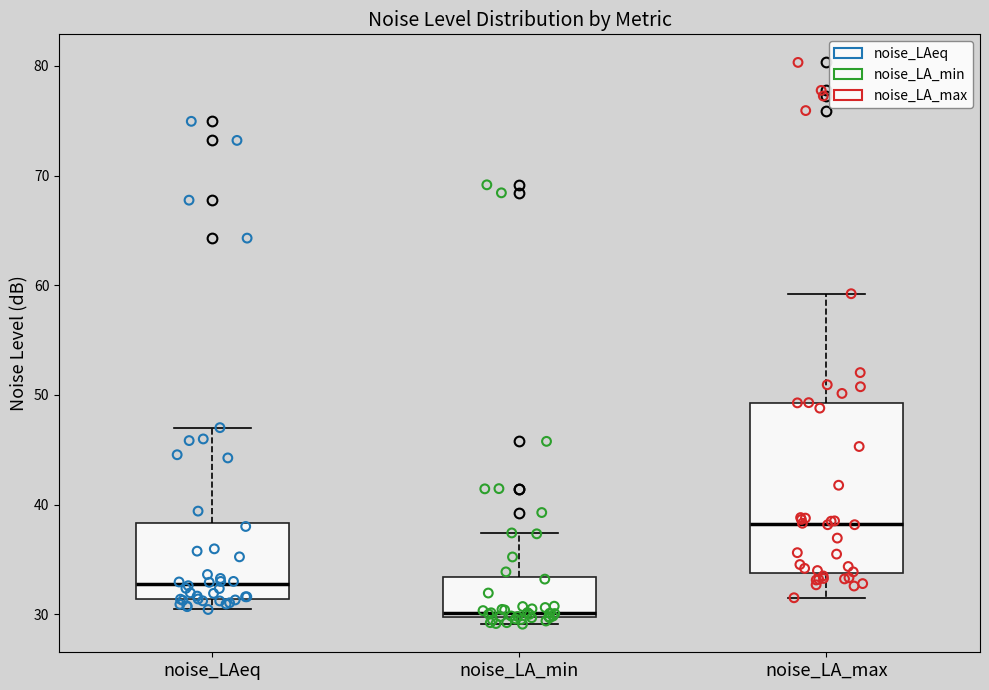

Reading left to right, read every box against the y-axis: the position of its median line, the range the box covers, and the ends of its whiskers. The values are not printed on the chart, so give them approximately, as read against the axis.

noise_LAeq: median 33, box 31 to 38, whiskers 30 to 47
noise_LA_min: median 30 (just above the box's lower edge), box 30 to 33, whiskers 29 to 37
noise_LA_max: median 38, box 34 to 49, whiskers 32 to 59